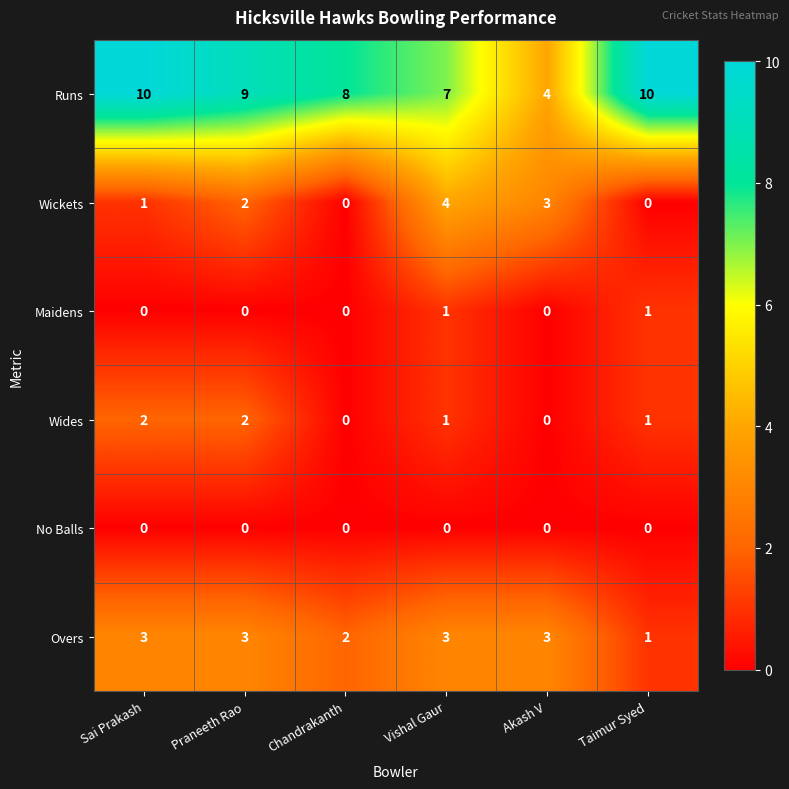

Count the Maidens values in the range 0 to 1.

6